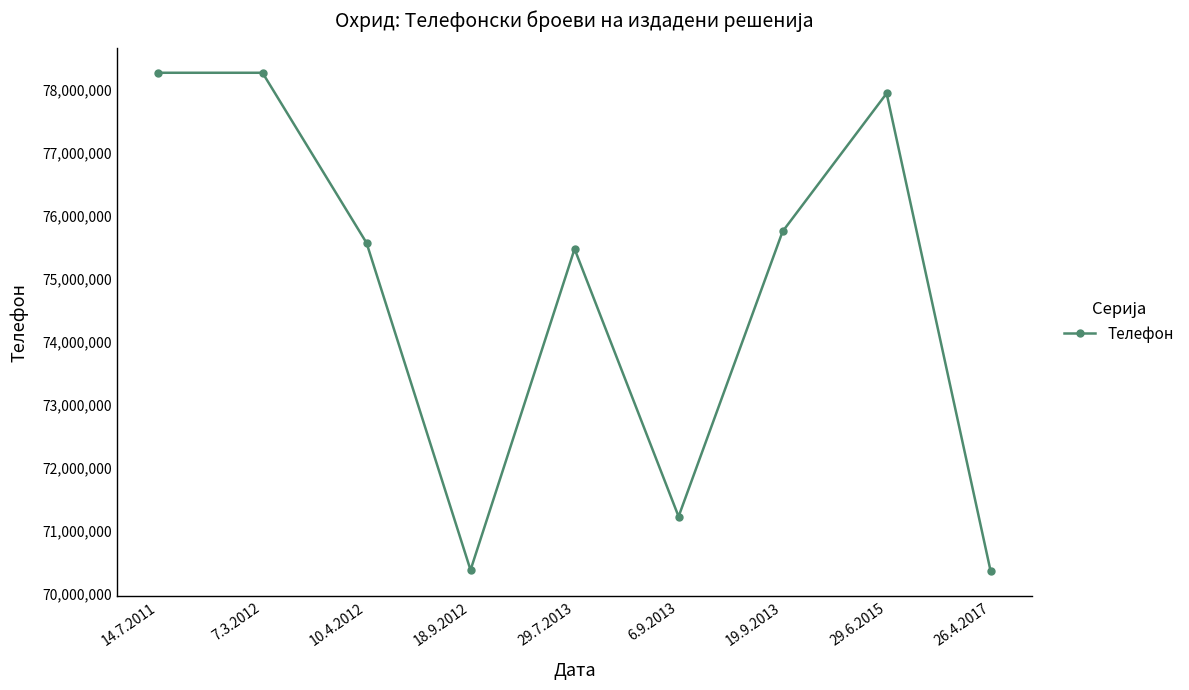

What is the sum of all values?

673223486